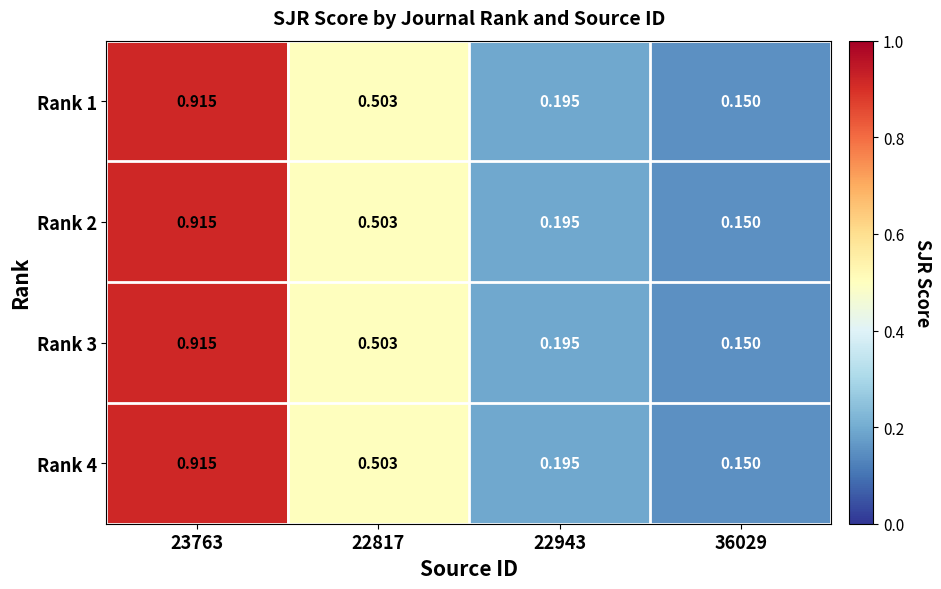

Is the value of Rank 4 at 36029 greater than the value of Rank 2 at 23763?

No